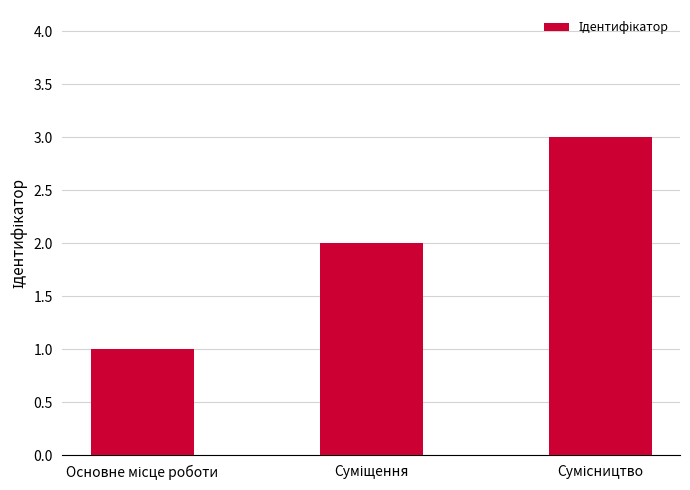

What is the average value?

2